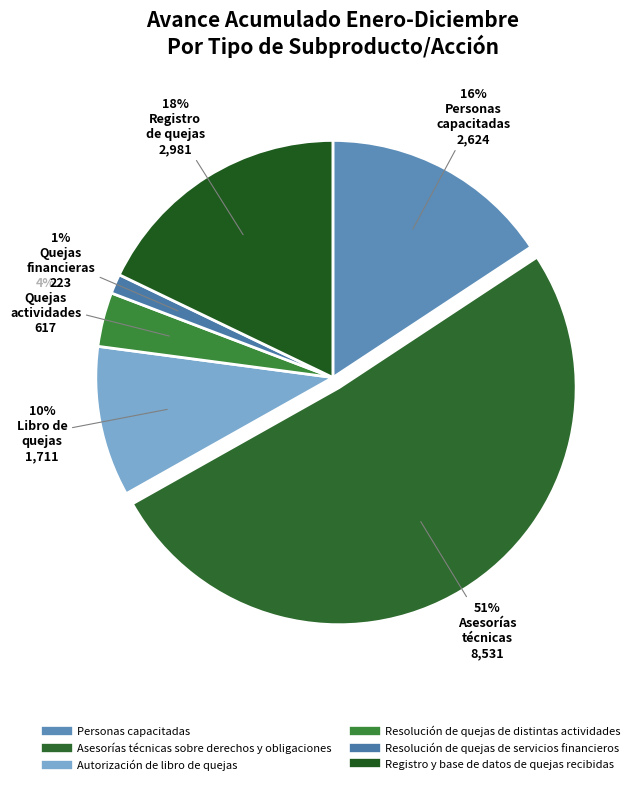

The Resolución de quejas de servicios financieros slice represents 1% of the pie. True or false?

True